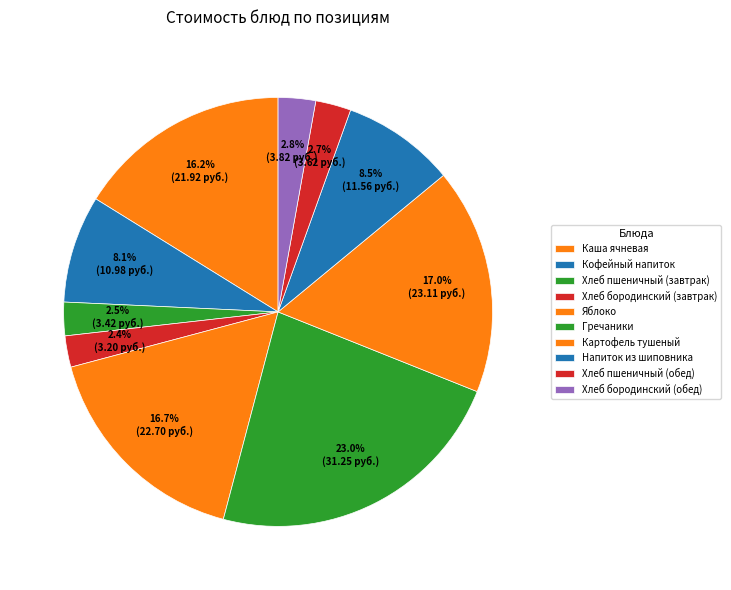

Rank the categories by value from highest to lowest.

Гречаники, Картофель тушеный, Яблоко, Каша ячневая, Напиток из шиповника, Кофейный напиток, Хлеб бородинский (обед), Хлеб пшеничный (обед), Хлеб пшеничный (завтрак), Хлеб бородинский (завтрак)